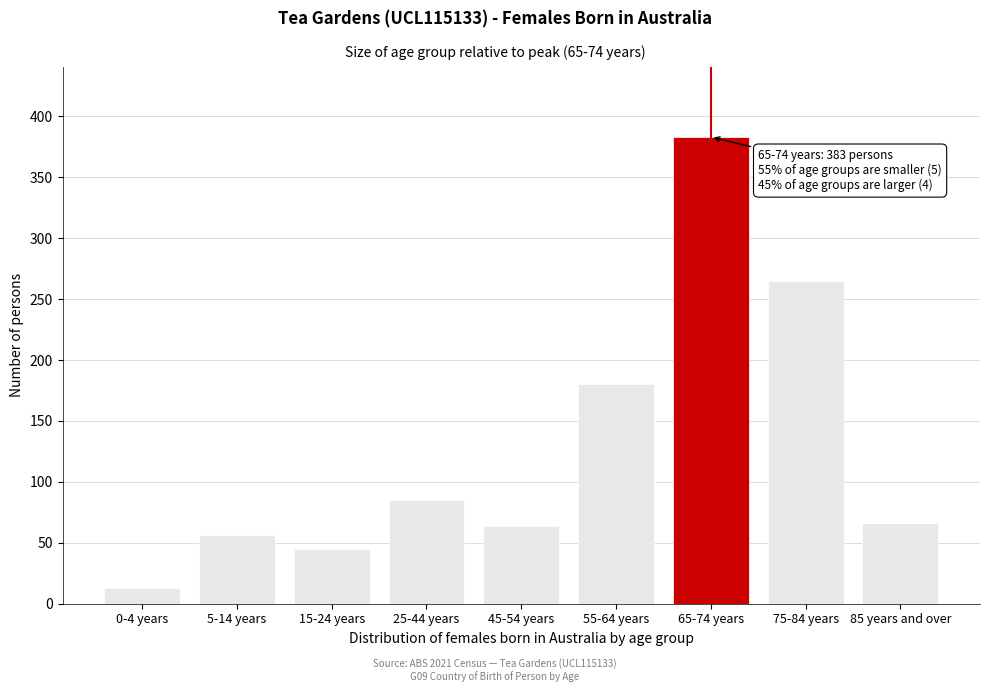

Reading right to left, extract all data points from this chart.

66	265	383	180	64	85	45	56	13